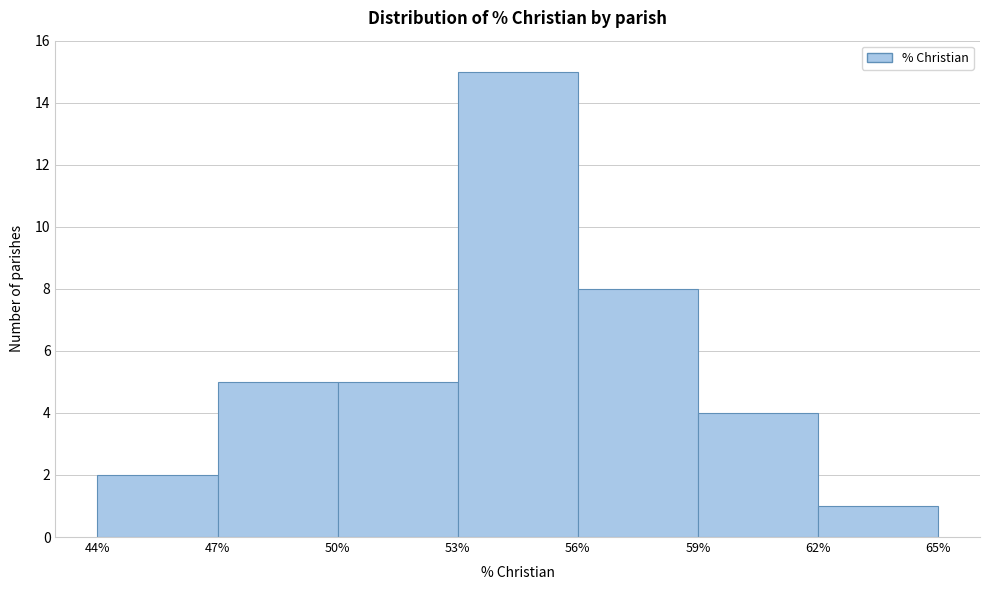

What is the height of the bar covering 50% to 53% on the x-axis? The values are not printed on the chart, so give them approximately, as read against the axis.

5